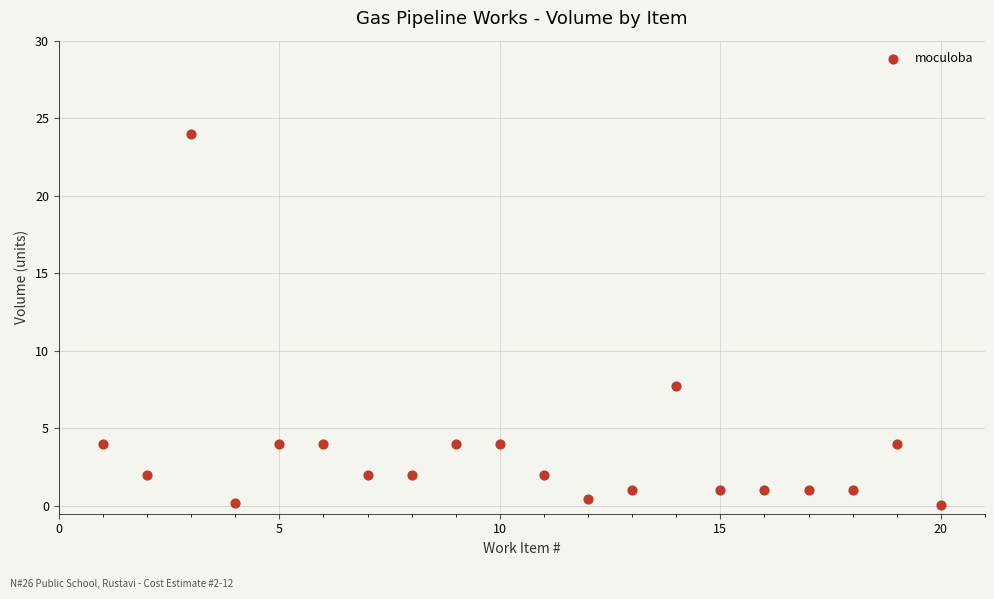

What is the range of Y values (max minus min)?

23.9